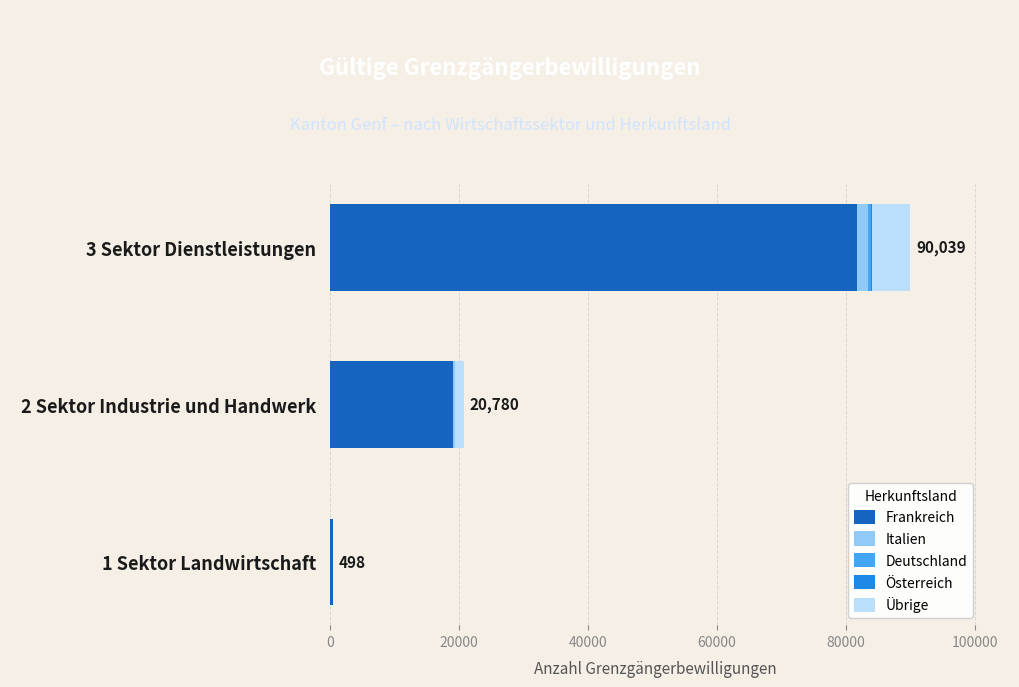

Which category has the highest value in the Frankreich series?

3 Sektor Dienstleistungen